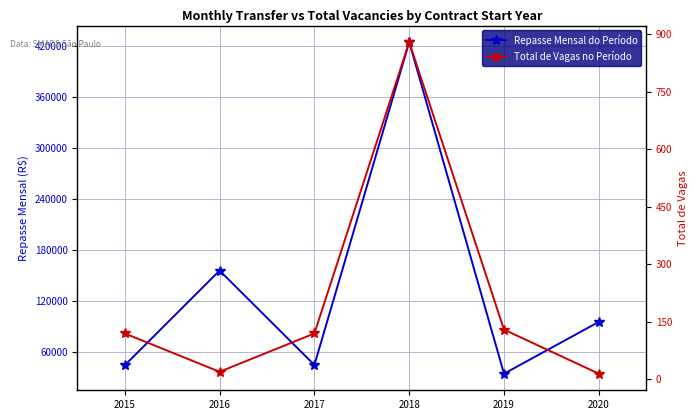

True or false: Total de Vagas no Período has more than 1 points higher than both neighbors.

False